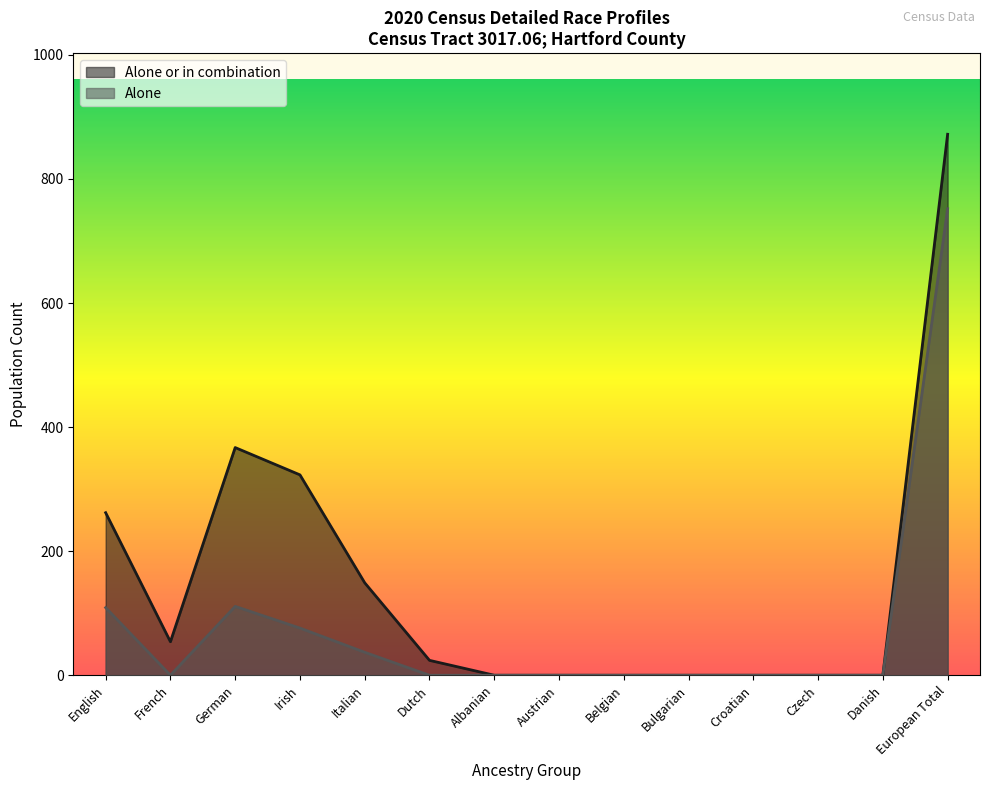

Which series has the widest spread of values?

Alone or in combination